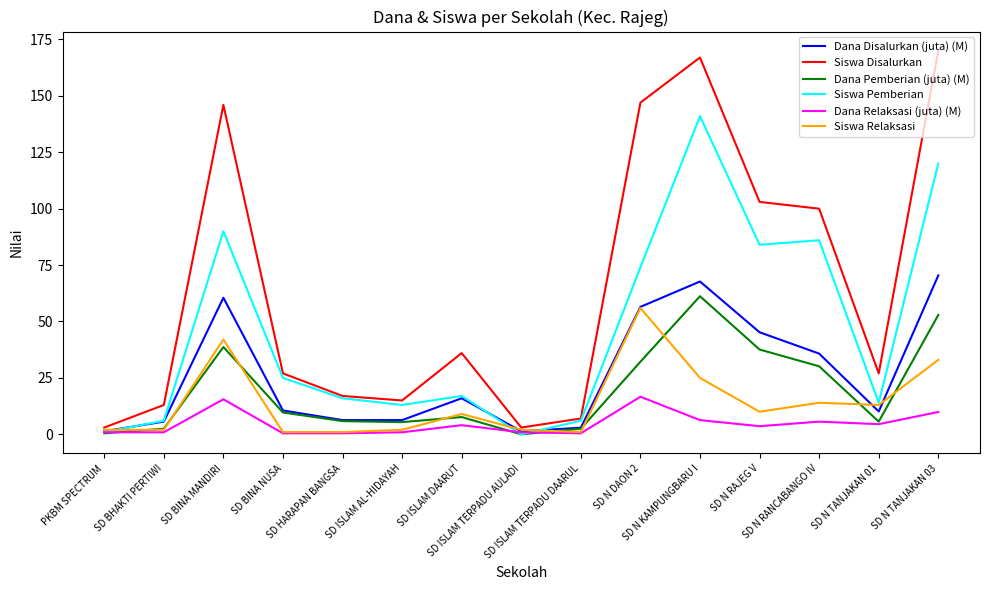

Rank the series at SD N TANJAKAN 03 from highest to lowest value.

Siswa Disalurkan, Siswa Pemberian, Dana Disalurkan (juta) (M), Dana Pemberian (juta) (M), Siswa Relaksasi, Dana Relaksasi (juta) (M)